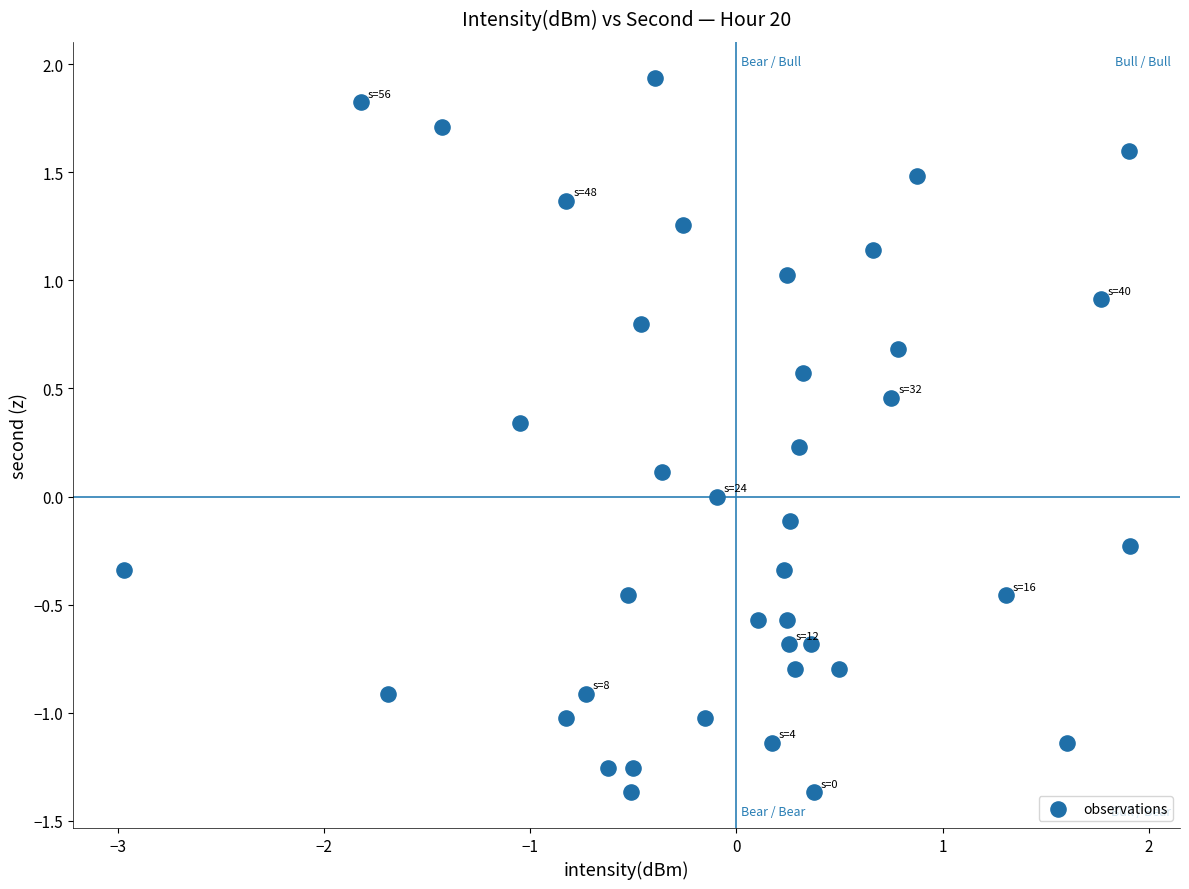

What is the range of Y values (max minus min)?

3.3